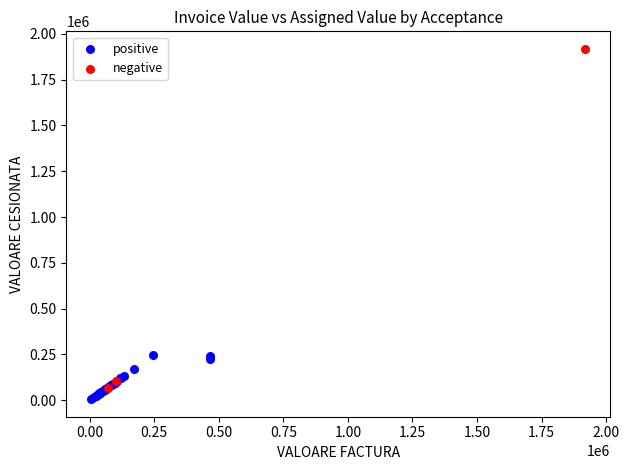

What are all the series names shown in the legend?

positive, negative